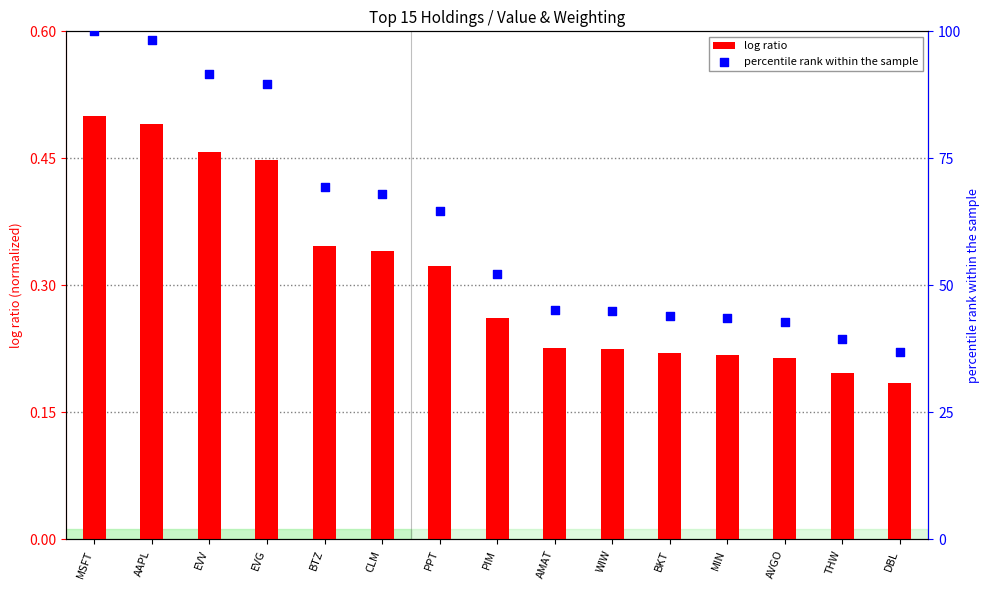

At which category is the sum across all series the highest?

MSFT